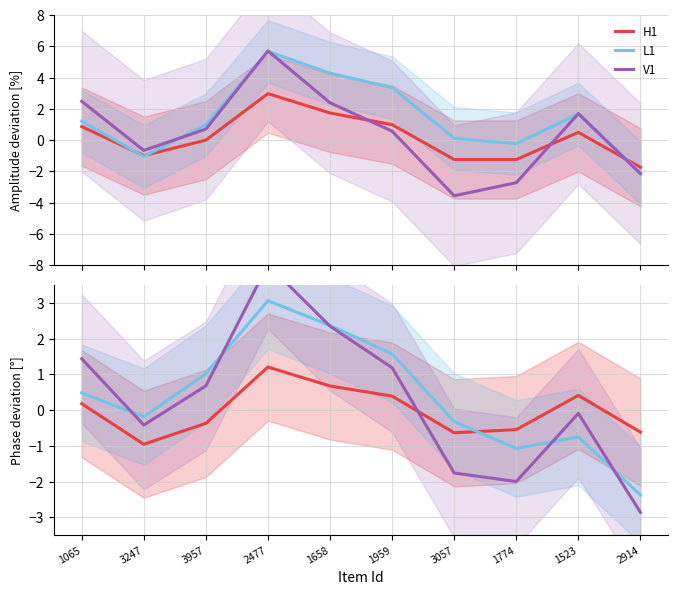

What is the spread (max minus min) of values at 3247?

0.8